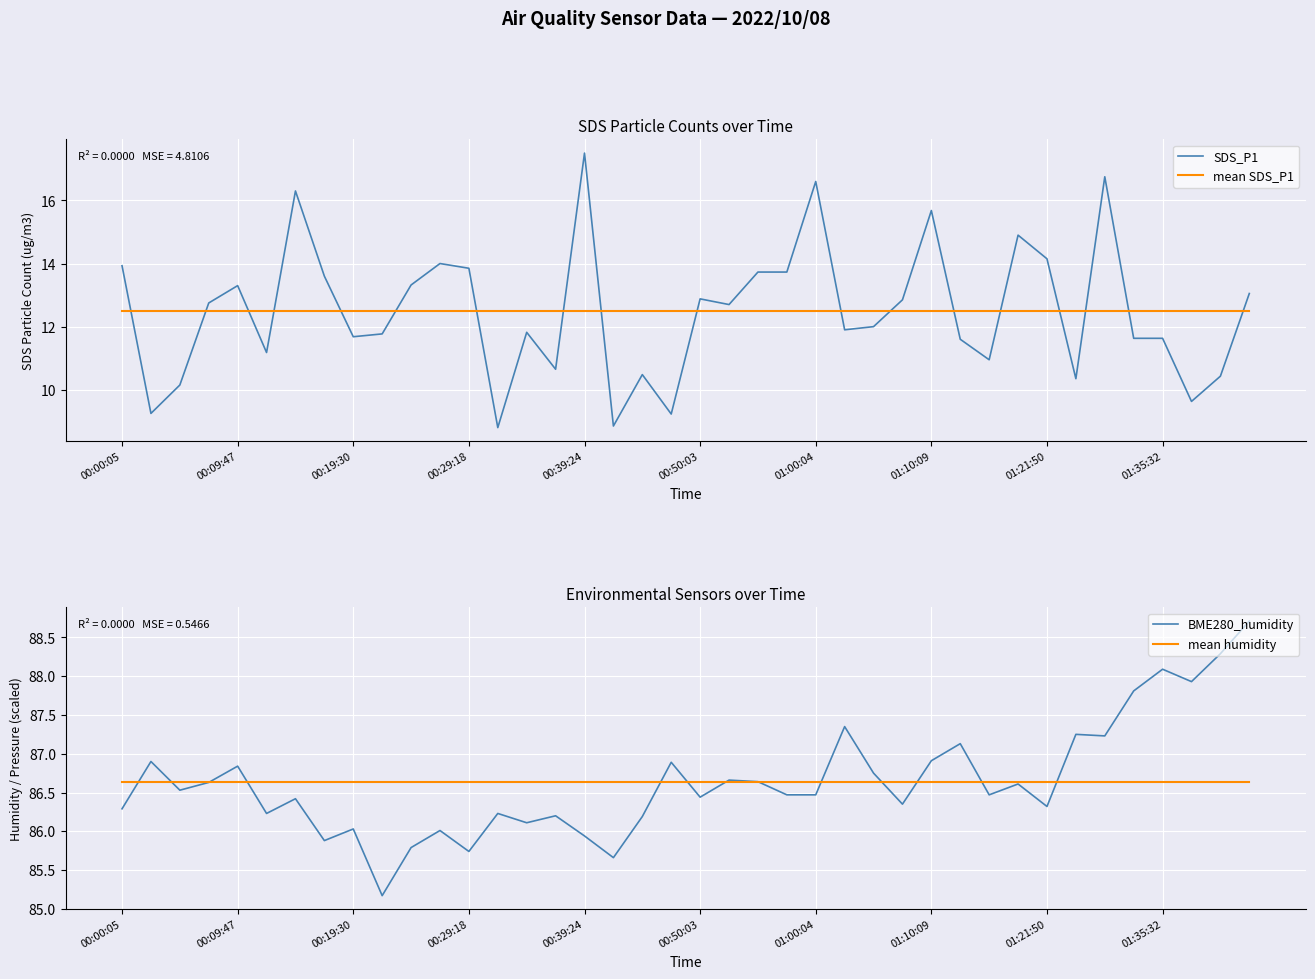

How many series are shown in this chart?

4